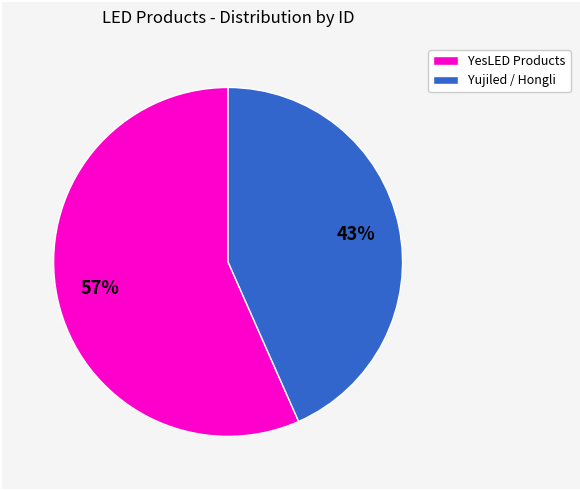

How many segments does this pie chart have?

2